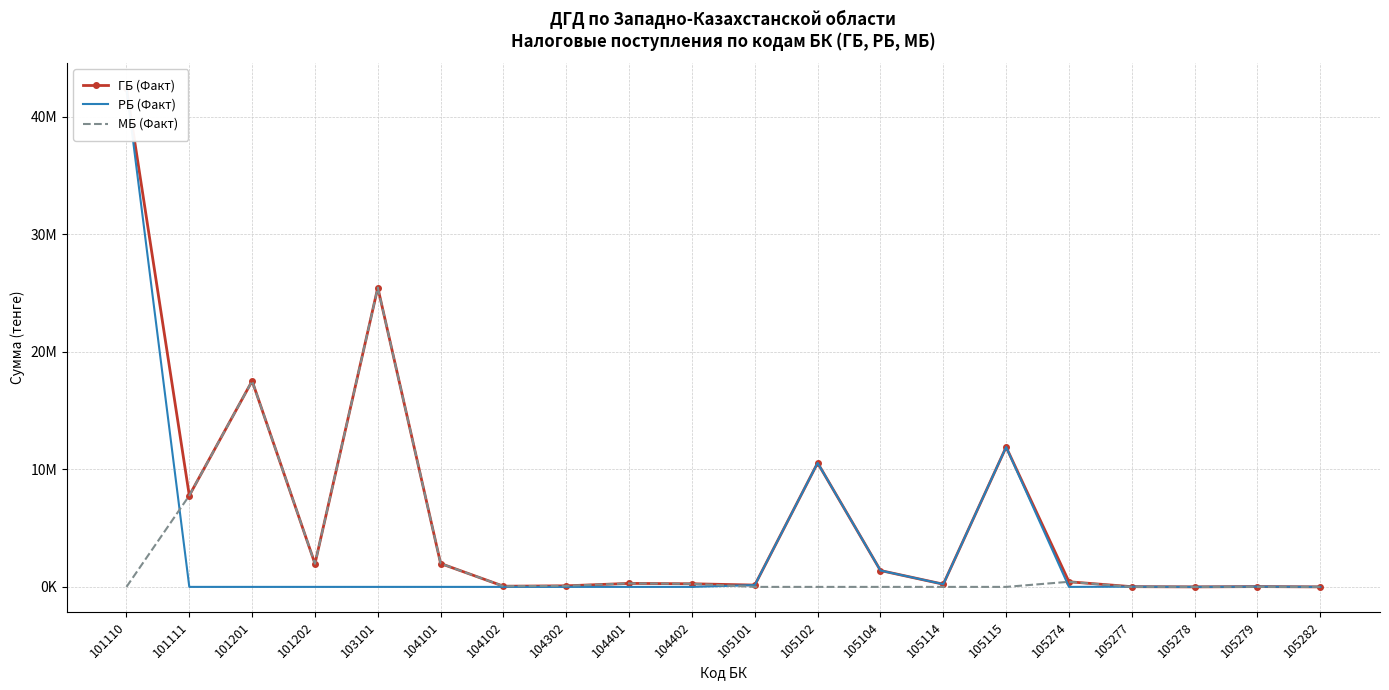

At how many categories does at least one series exceed 29250538?

1